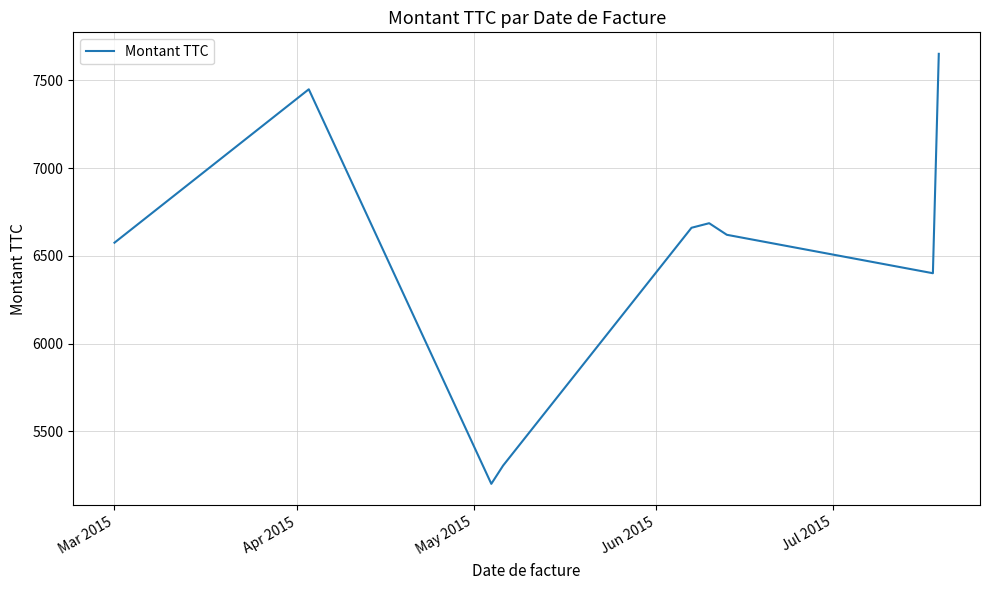

Reading left to right, transcribe all the data shown in this chart.

6575	7449	5201	5305	6660	6686	6620	6401	7651